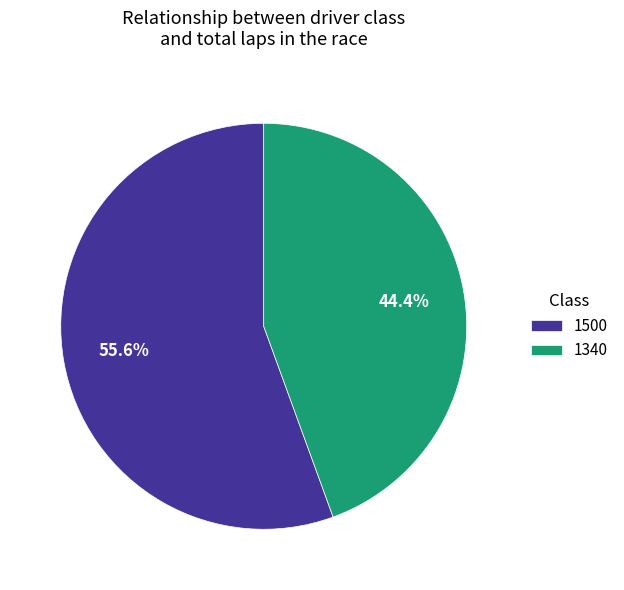

What percentage is NOT represented by 1340?

55.6%